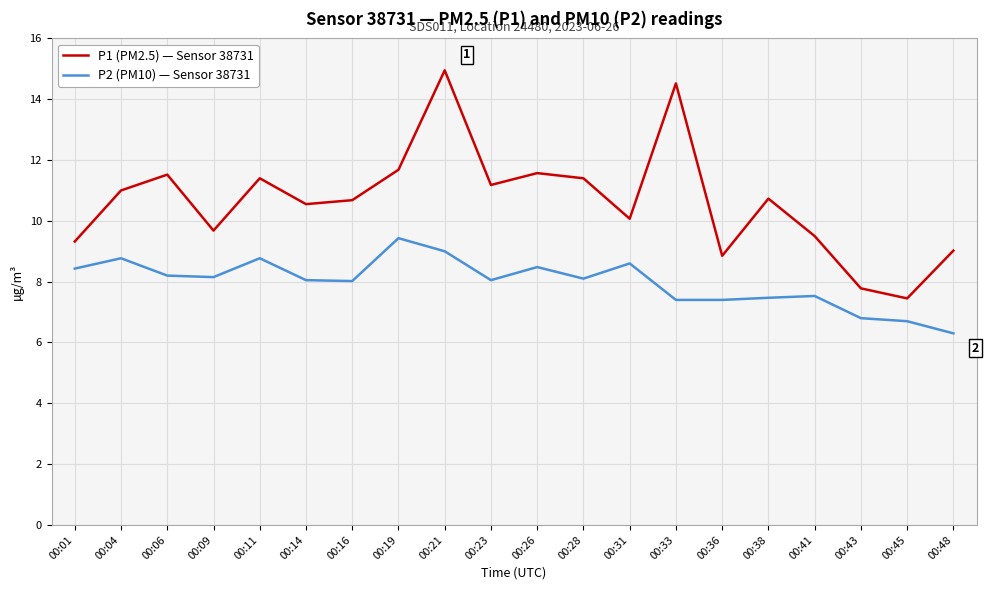

At which category does P2 (PM10) — Sensor 38731 reach its first local peak?

00:04